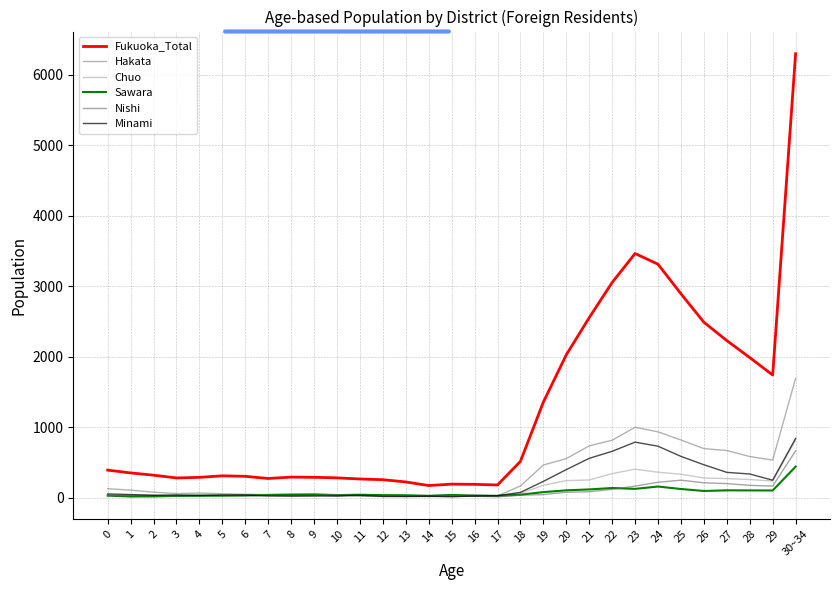

Rank the series at 28 from highest to lowest value.

Fukuoka_Total, Hakata, Minami, Chuo, Nishi, Sawara